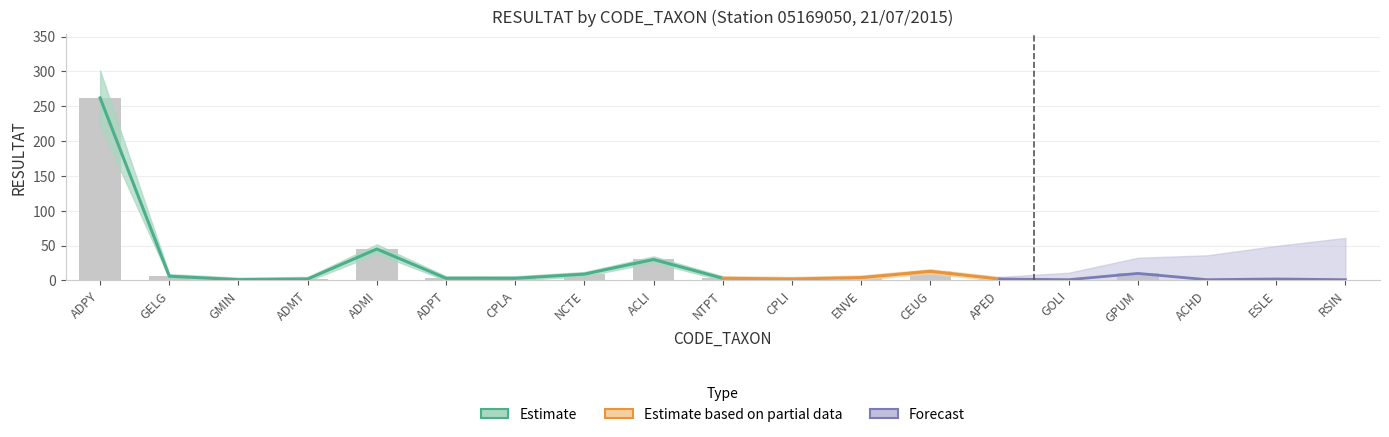

How many data points are less than 3?

8